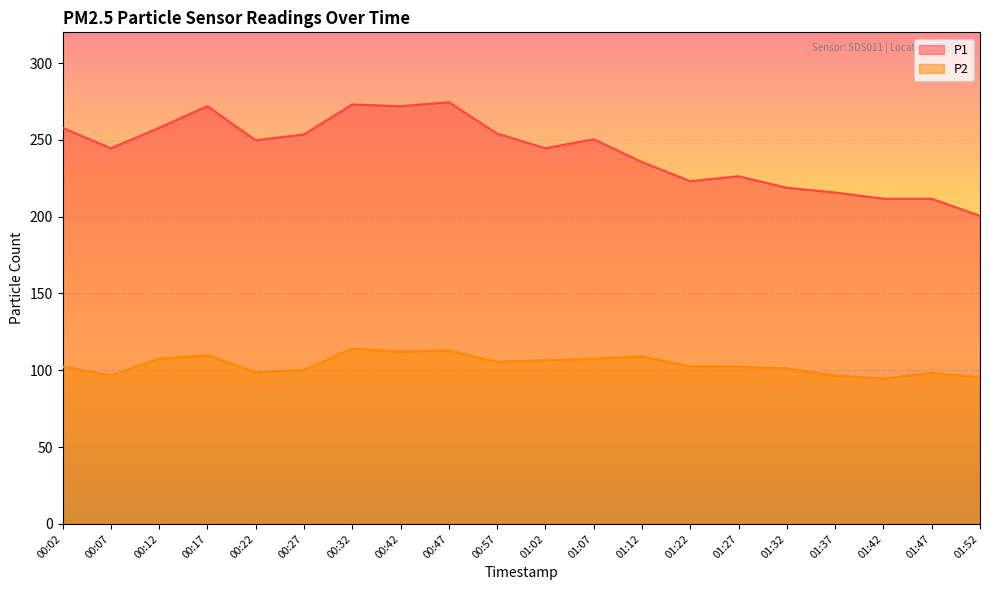

Reading left to right, what are all the values shown in this chart?

P1: 00:02=257.8	00:07=244.5	00:12=257.8	00:17=271.9	00:22=249.8	00:27=253.6	00:32=273.1	00:42=271.9	00:47=274.5	00:57=254.1	01:02=244.6	01:07=250.4	01:12=235.5	01:22=223.1	01:27=226.3	01:32=218.8	01:37=215.7	01:42=211.7	01:47=211.7	01:52=200.6
P2: 00:02=102.5	00:07=96.6	00:12=107.5	00:17=109.8	00:22=98.7	00:27=100.2	00:32=114.1	00:42=112.2	00:47=112.9	00:57=105.5	01:02=106.5	01:07=107.5	01:12=109.0	01:22=102.5	01:27=102.4	01:32=101.2	01:37=96.6	01:42=94.6	01:47=98.3	01:52=95.5